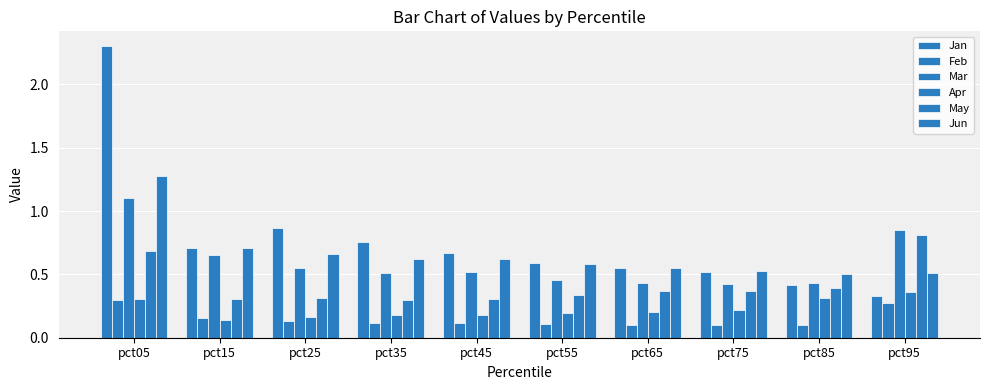

Count the number of data series in this chart.

6